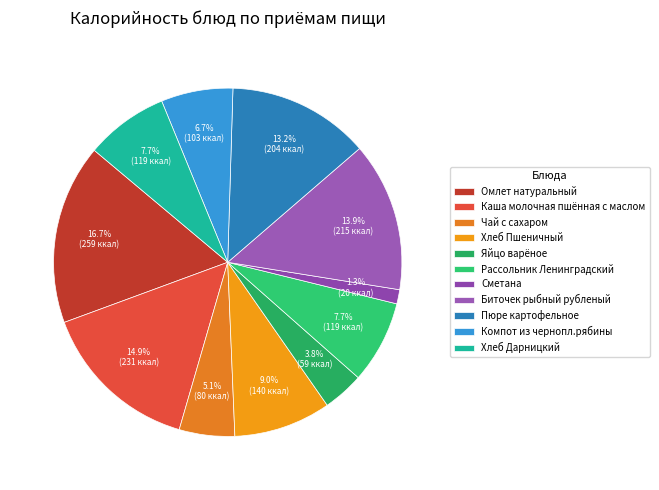

Is it true that Рассольник Ленинградский is 8% of the pie?

True